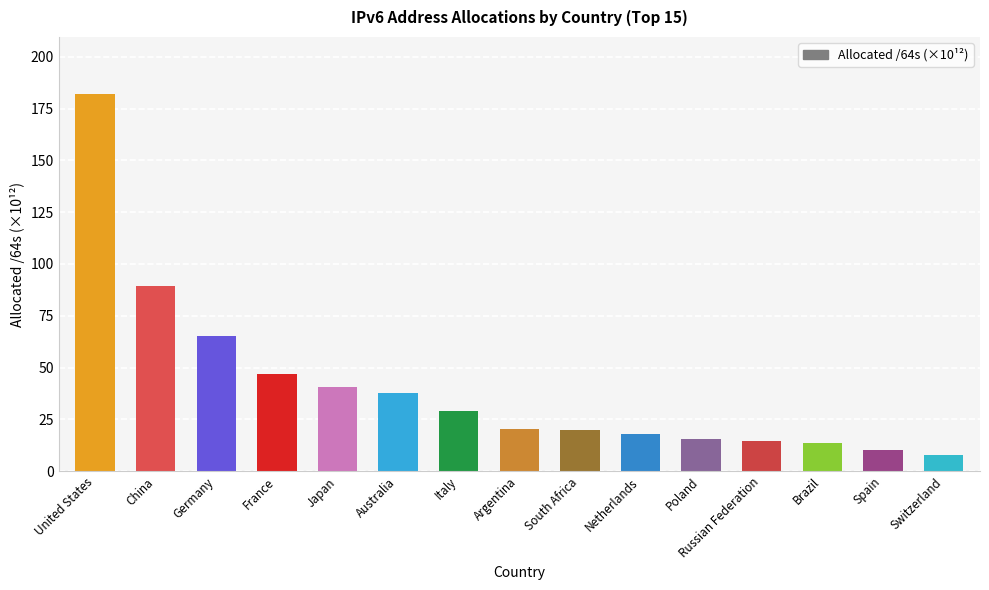

How many values are below 20?

7